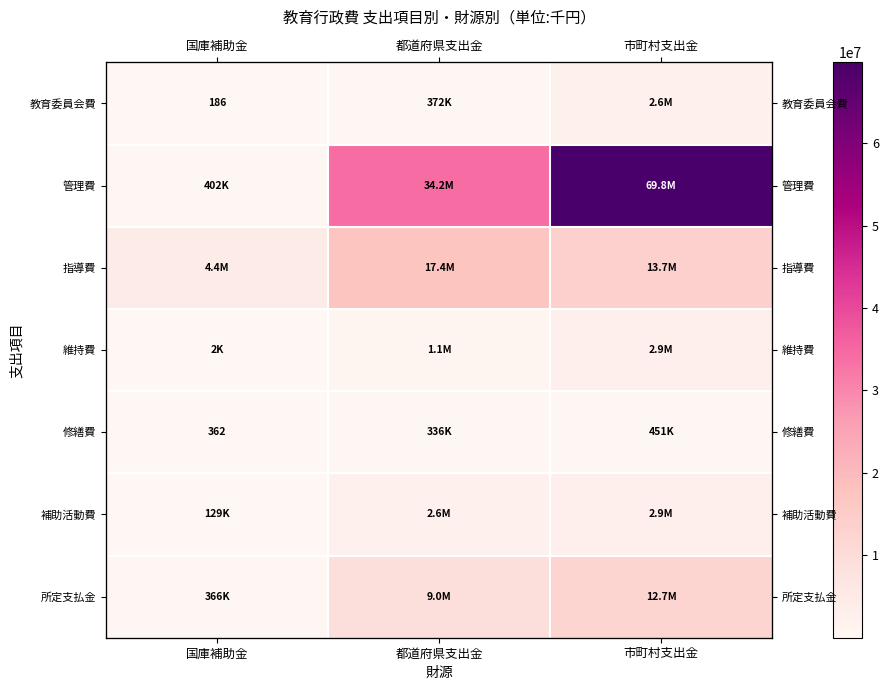

Between 国庫補助金 and 市町村支出金, which series saw the biggest shift?

管理費